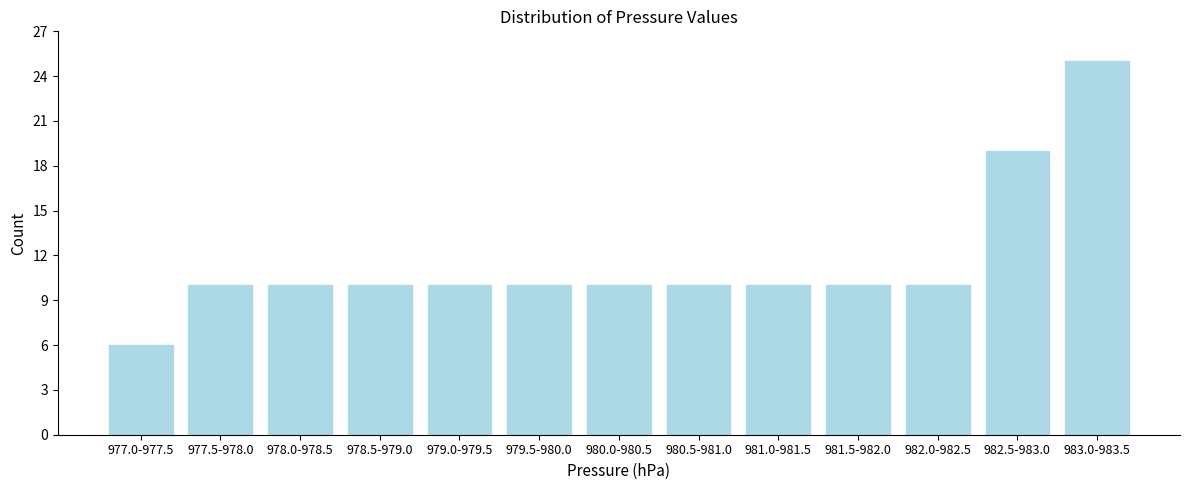

Reading right to left, list all the values displayed in this chart.

983.0-983.5=25	982.5-983.0=19	982.0-982.5=10	981.5-982.0=10	981.0-981.5=10	980.5-981.0=10	980.0-980.5=10	979.5-980.0=10	979.0-979.5=10	978.5-979.0=10	978.0-978.5=10	977.5-978.0=10	977.0-977.5=6